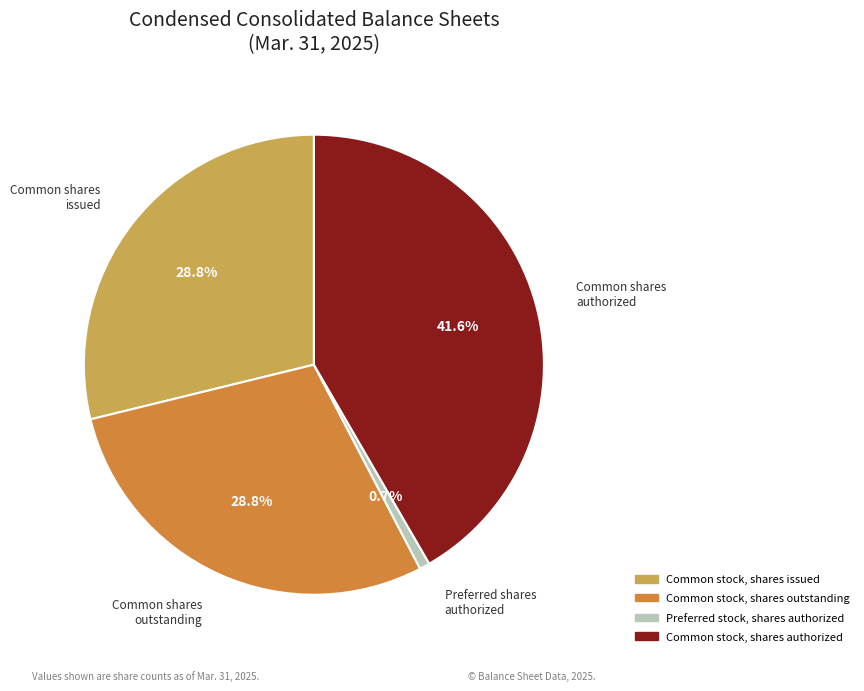

Is it true that Common stock, shares outstanding is 40% of the pie?

False